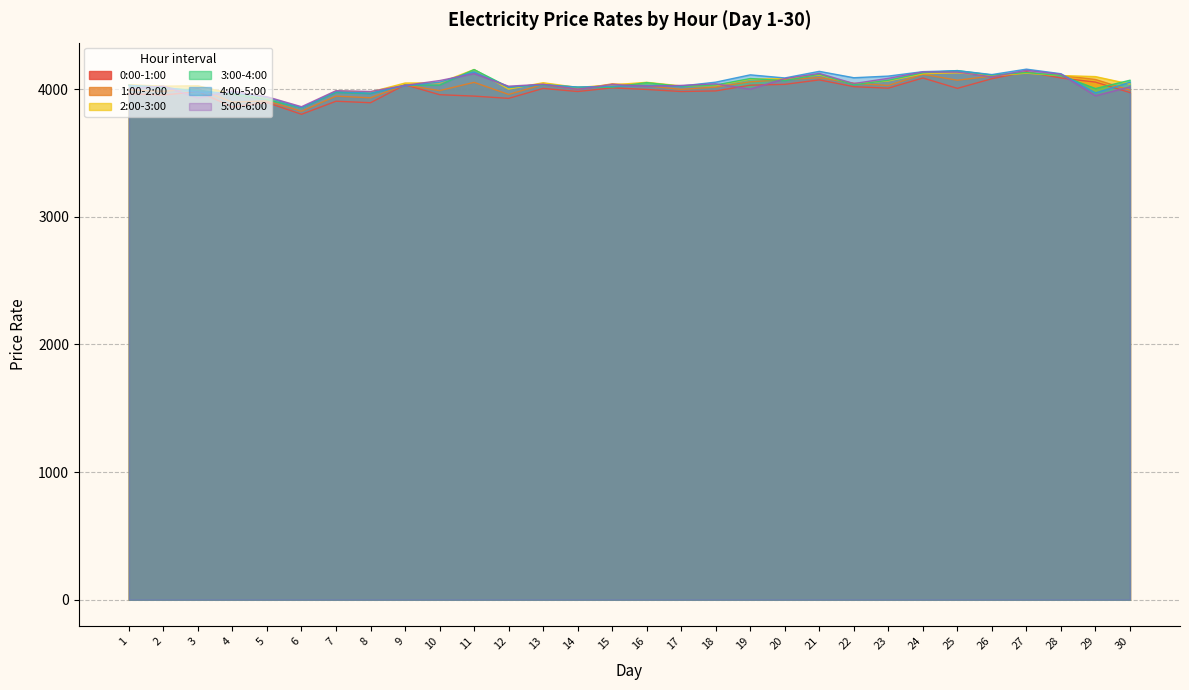

The value of 0:00-1:00 at 2 is 2568.0. True or false?

False